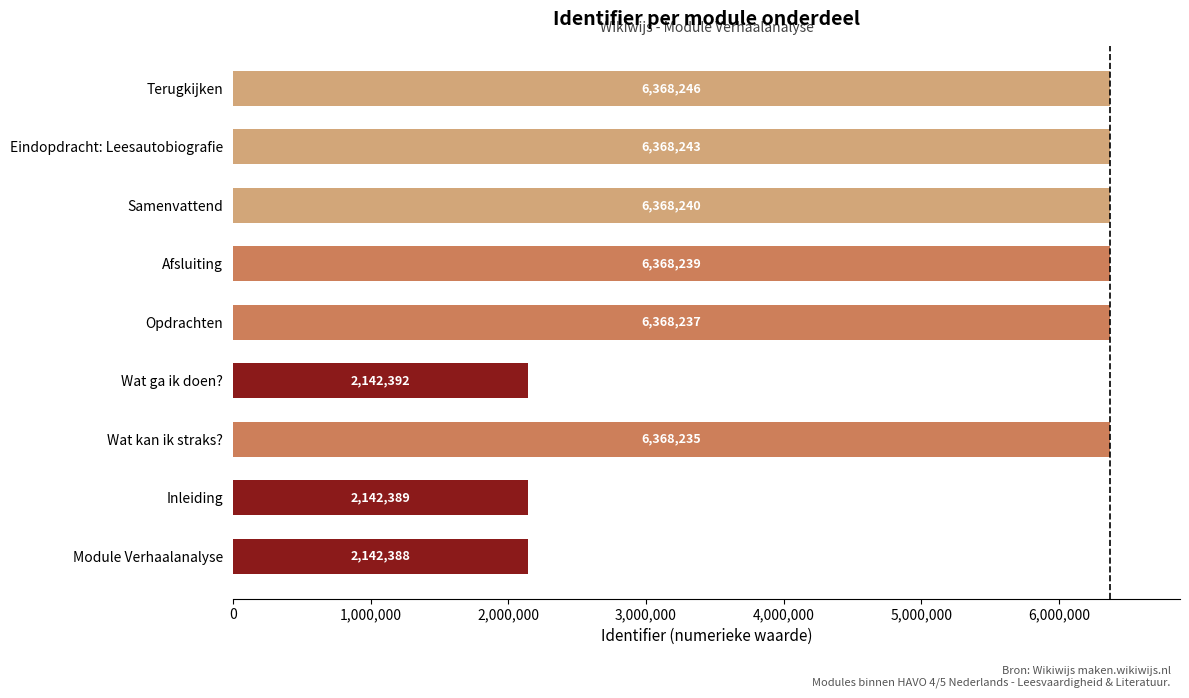

List the labels in order of value, smallest first.

Module Verhaalanalyse, Inleiding, Wat ga ik doen?, Wat kan ik straks?, Opdrachten, Afsluiting, Samenvattend, Eindopdracht: Leesautobiografie, Terugkijken